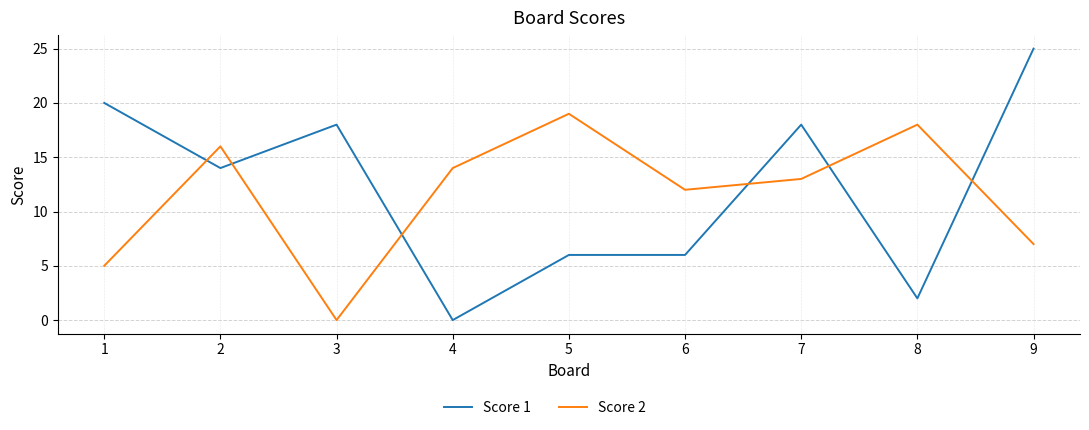

True or false: Score 1 has a value of 14 at 2.

True